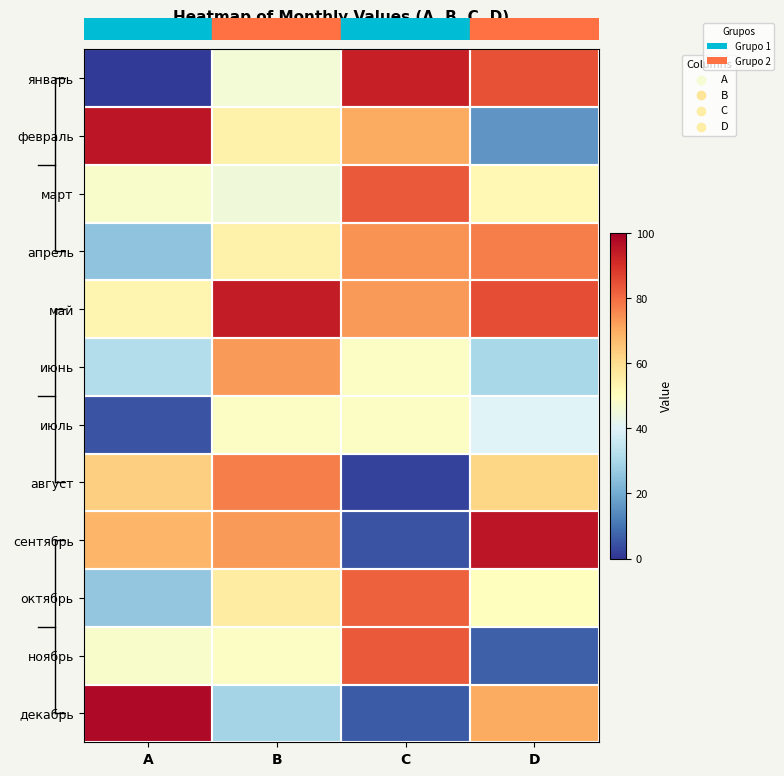

Reading left to right, extract all data points from this chart.

январь: A=1	B=46	C=93	D=84
февраль: A=95	B=54	C=70	D=16
март: A=48	B=45	C=83	D=52
апрель: A=25	B=54	C=74	D=77
май: A=53	B=94	C=73	D=85
июнь: A=32	B=73	C=49	D=30
июль: A=5	B=49	C=49	D=40
август: A=63	B=77	C=2	D=62
сентябрь: A=68	B=73	C=5	D=95
октябрь: A=26	B=56	C=82	D=50
ноябрь: A=48	B=49	C=83	D=7
декабрь: A=98	B=29	C=6	D=70